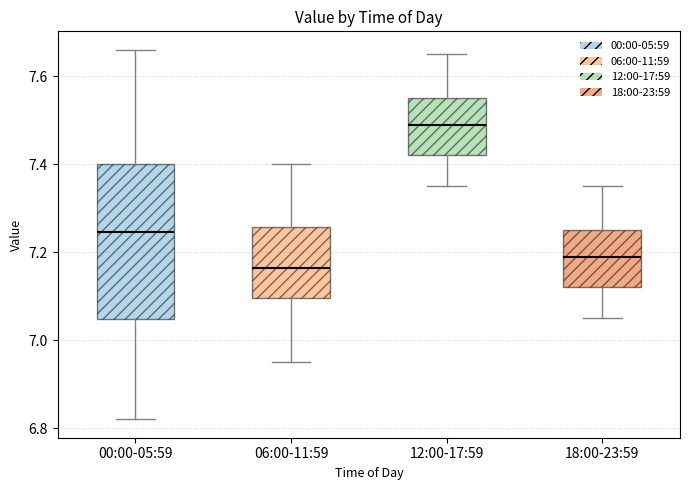

Reading left to right, transcribe this box plot: for each box, give where its median line is, the range the box spans, and where its two whiskers end, as read against the y-axis. The values are not printed on the chart, so give them approximately, as read against the axis.

00:00-05:59: median 7.24, box 7.04 to 7.40, whiskers 6.82 to 7.66
06:00-11:59: median 7.16, box 7.10 to 7.26, whiskers 6.96 to 7.40
12:00-17:59: median 7.50, box 7.42 to 7.56, whiskers 7.36 to 7.66
18:00-23:59: median 7.20, box 7.12 to 7.26, whiskers 7.06 to 7.36